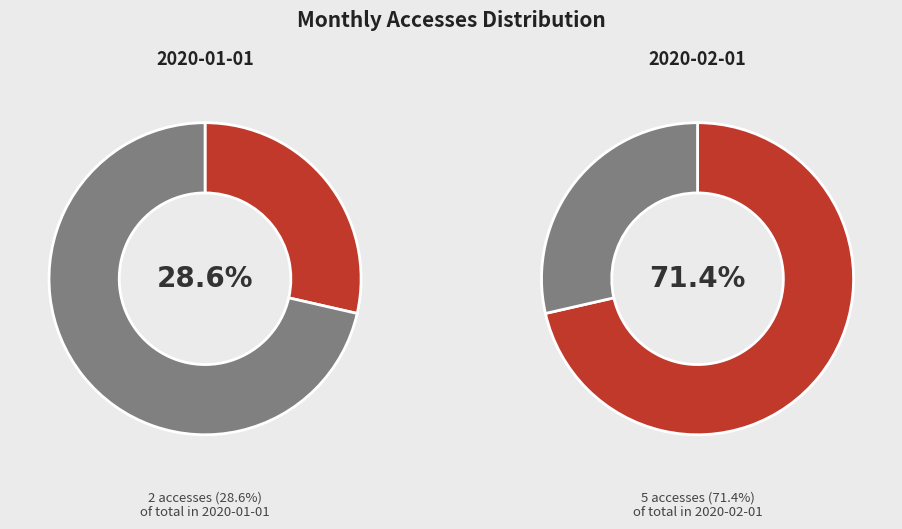

What percentage do 2020-02-01 and 2020-01-01 together represent?

100.0%